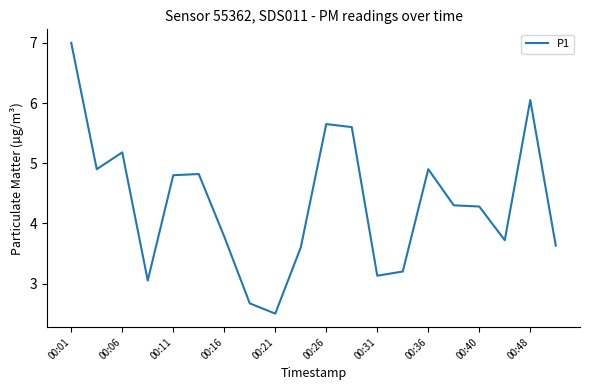

What is the maximum value shown in the chart?

7.0